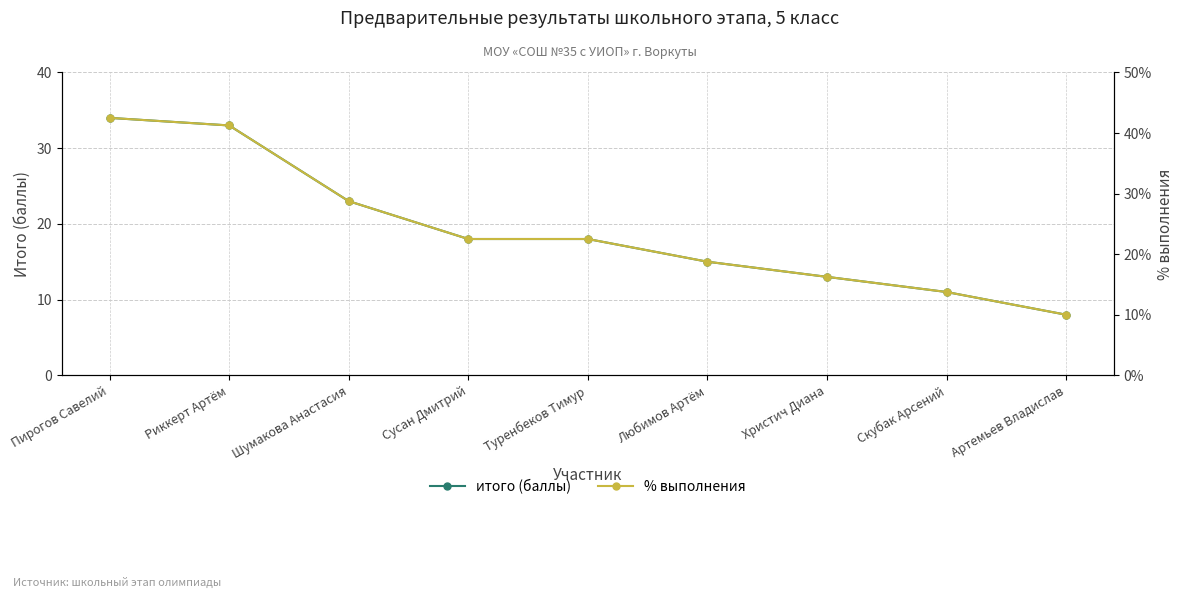

At which category does the chart reach its minimum across all series?

Артемьев Владислав